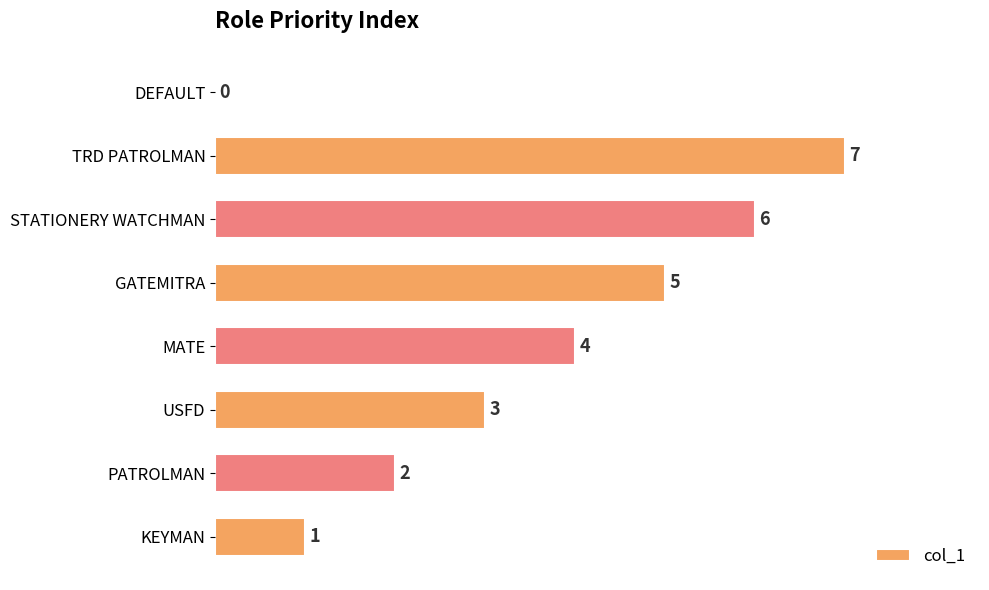

Is it true that the value at USFD is 3?

True